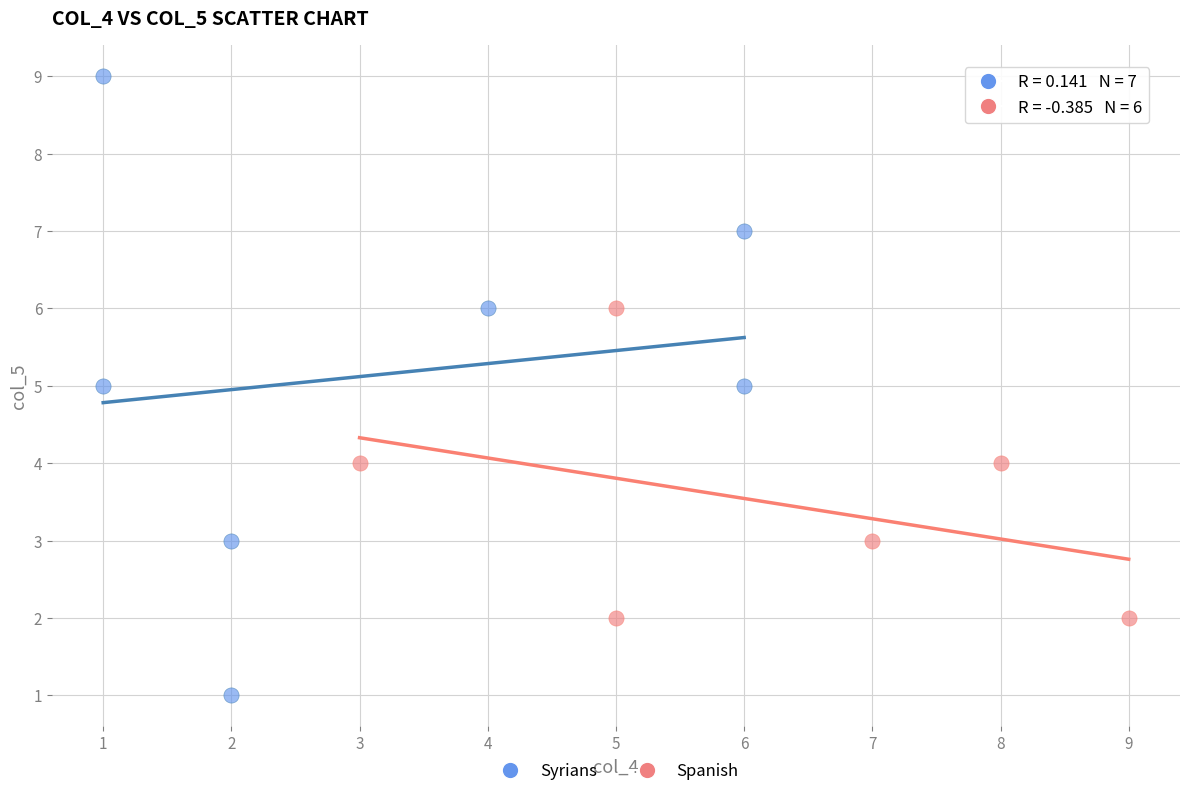

Which series has the widest spread of Y values?

Syrians